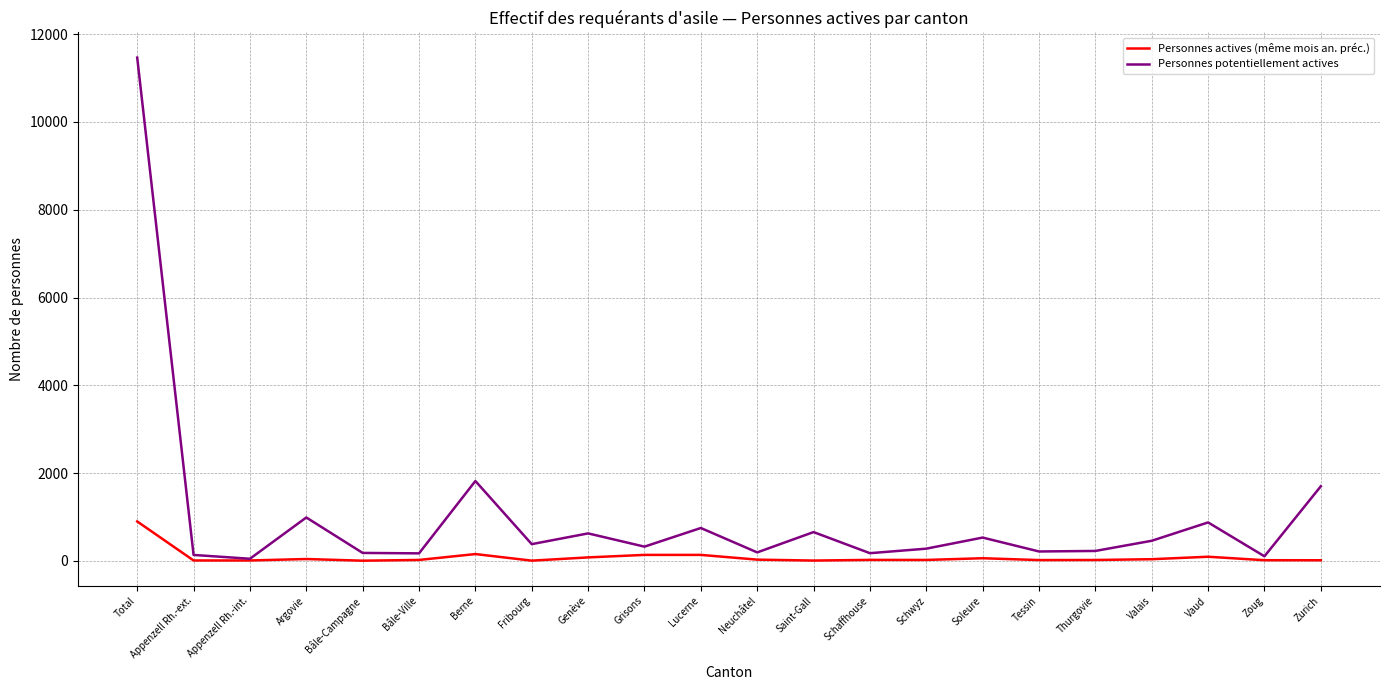

Which series has the largest range (max minus min)?

Personnes potentiellement actives